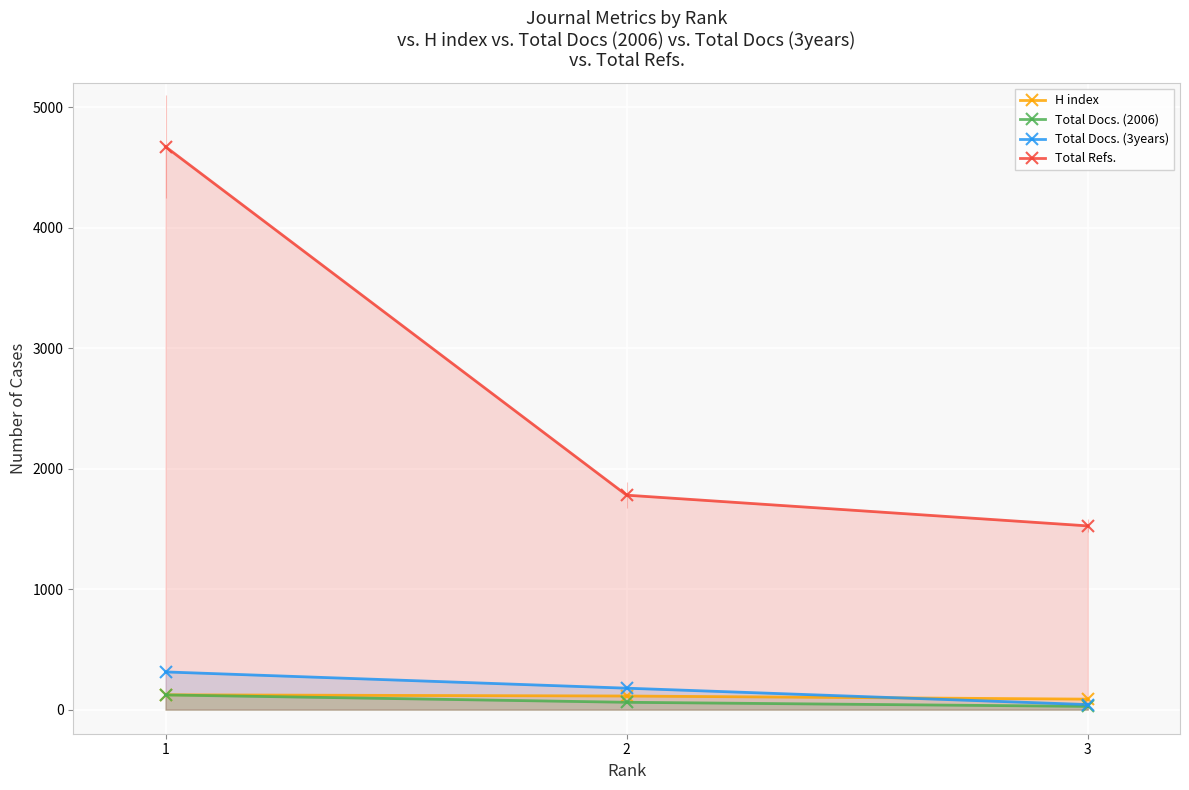

What is the sum of all H index values?

323